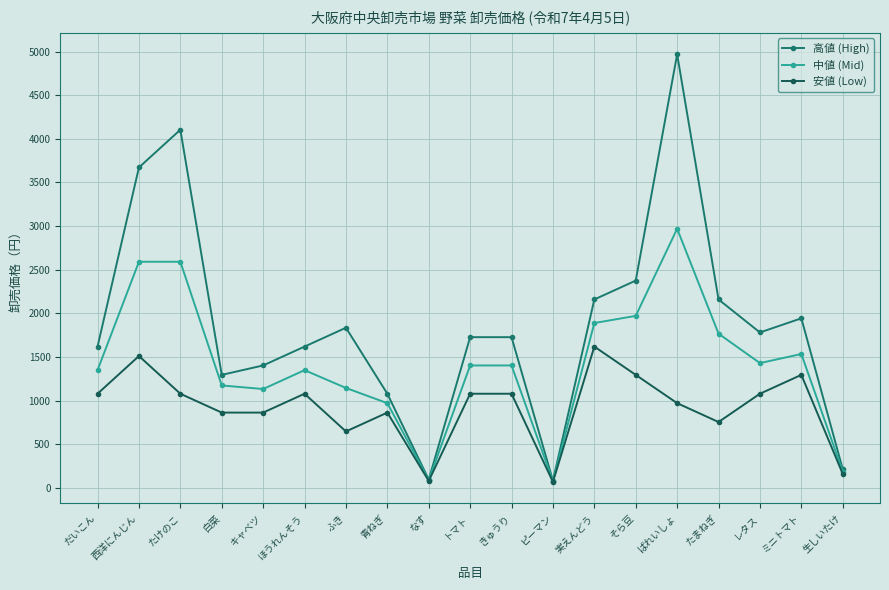

Is this an area chart (filled region under the line)?

No